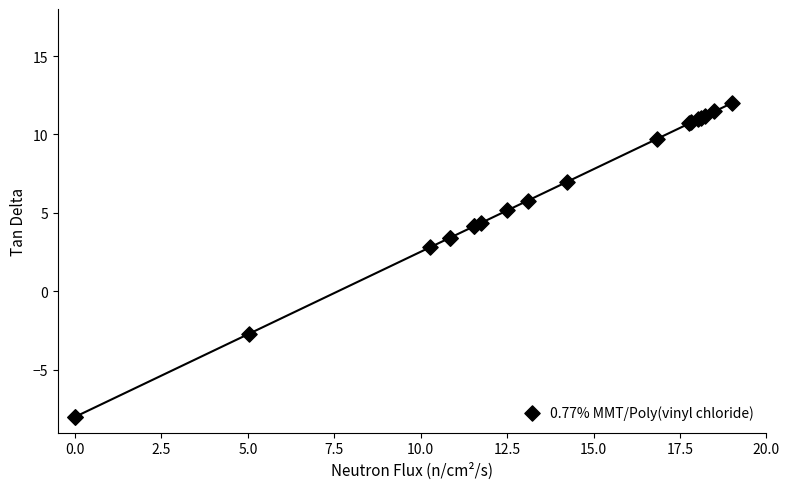

What Y value in the scatter plot is closest to 2?

2.8